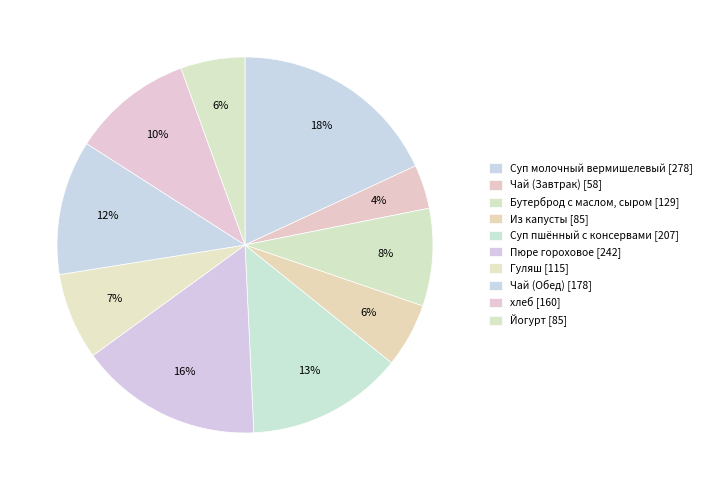

What percentage is the Пюре гороховое slice, to the nearest percent?

16%